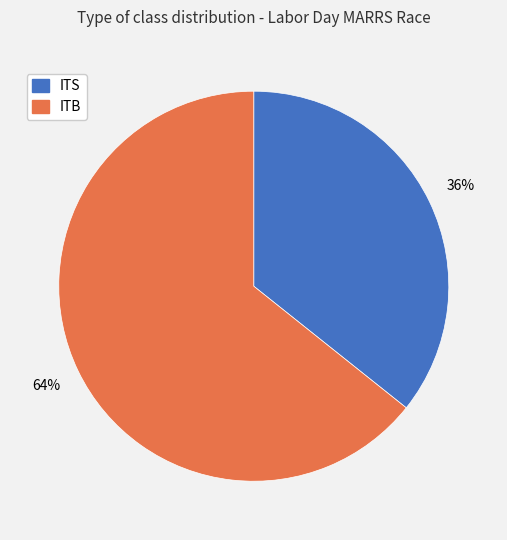

Is the sum of ITB and ITS greater than half?

Yes